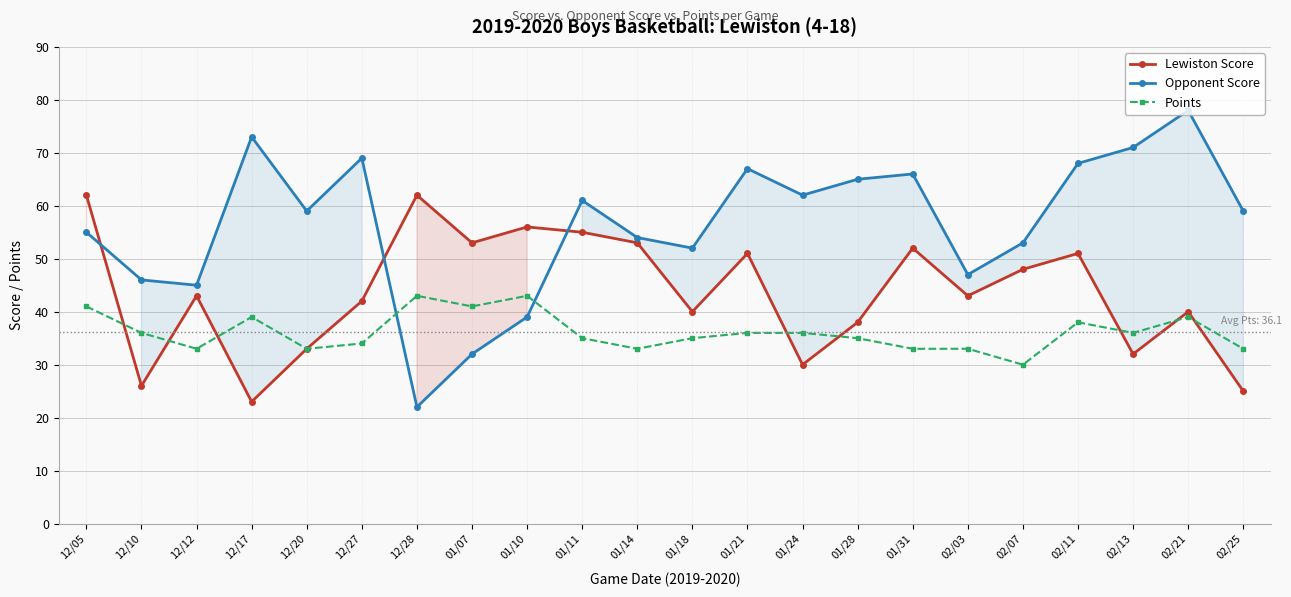

Which has a higher value, 12/28 or 01/21?

12/28